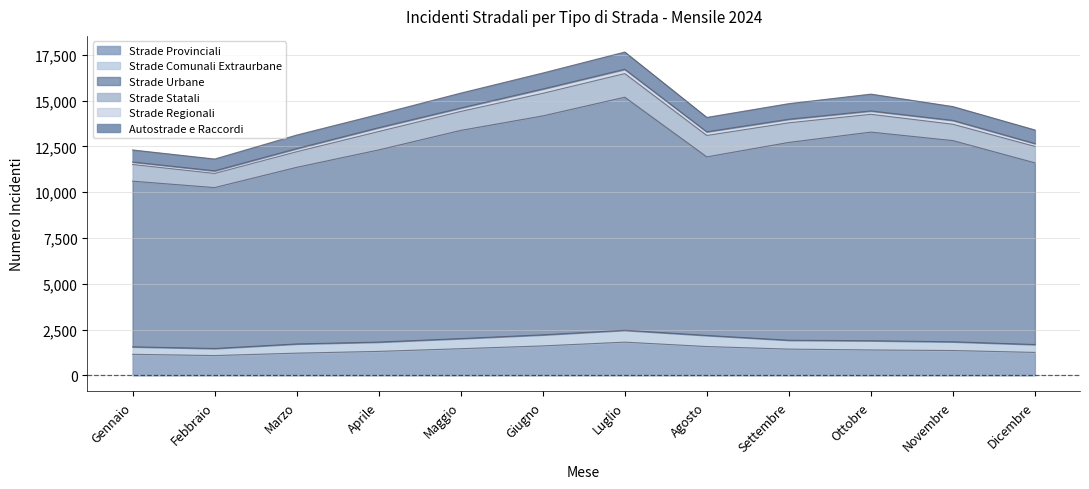

At which label is Strade Urbane closest to 10753?

Settembre